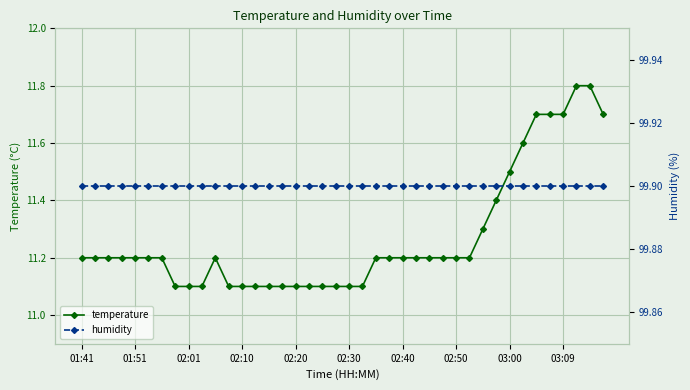

True or false: temperature has a value of 17.4 at 17.

False